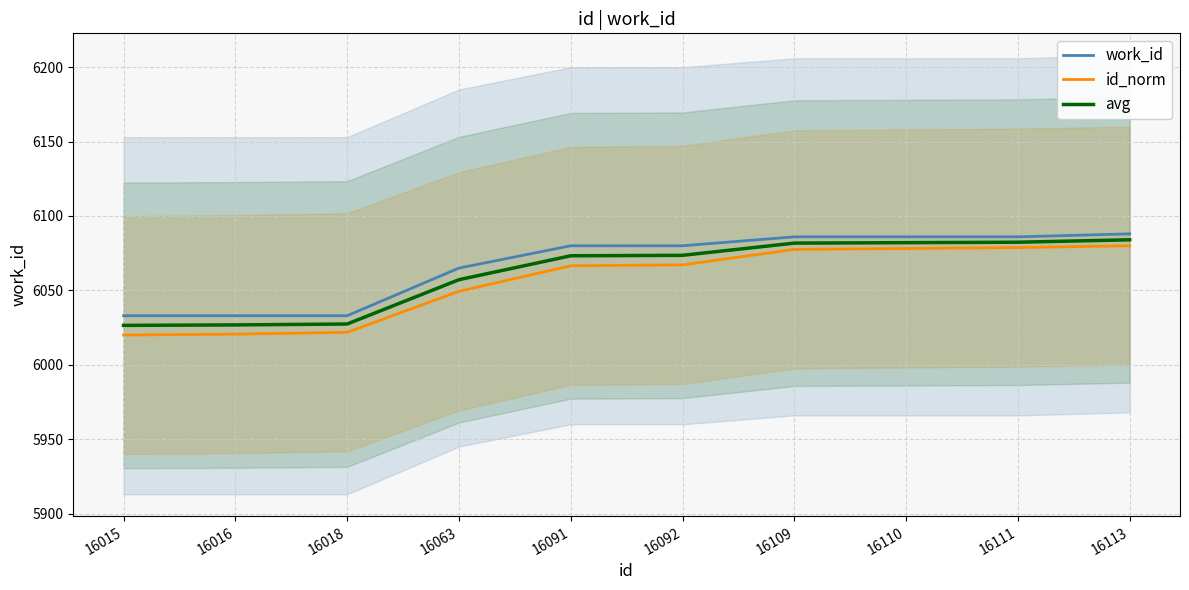

How many data points in id_norm are less than 6067?

5